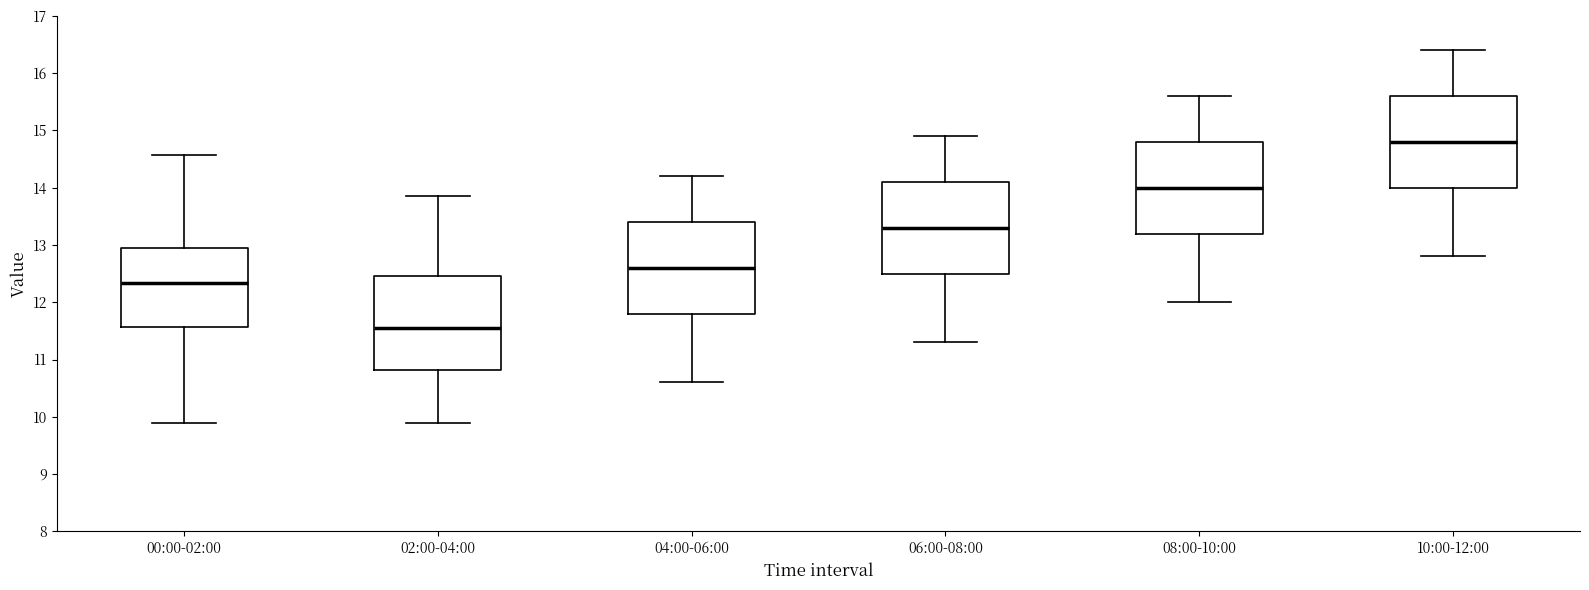

Reading left to right, transcribe this box plot: for each box, give where its median line is, the range the box spans, and where its two whiskers end, as read against the y-axis. The values are not printed on the chart, so give them approximately, as read against the axis.

00:00-02:00: median 12.3, box 11.6 to 12.9, whiskers 9.9 to 14.6
02:00-04:00: median 11.6, box 10.8 to 12.5, whiskers 9.9 to 13.9
04:00-06:00: median 12.6, box 11.8 to 13.4, whiskers 10.6 to 14.2
06:00-08:00: median 13.3, box 12.5 to 14.1, whiskers 11.3 to 14.9
08:00-10:00: median 14.0, box 13.2 to 14.8, whiskers 12.0 to 15.6
10:00-12:00: median 14.8, box 14.0 to 15.6, whiskers 12.8 to 16.4